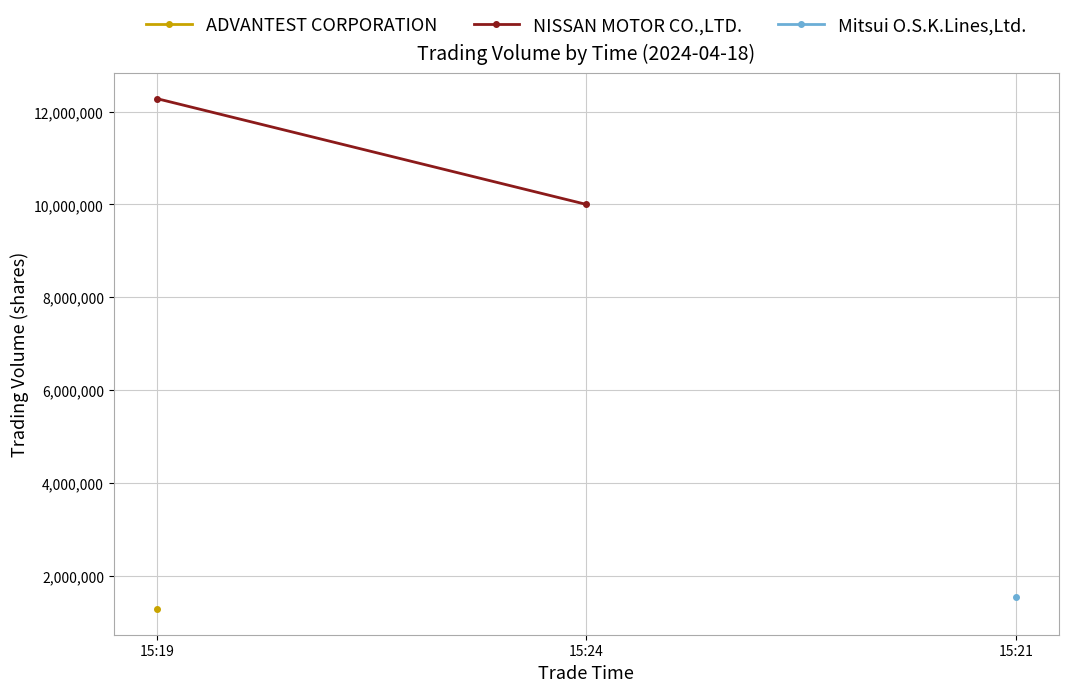

List the labels in order of value, smallest first.

15:24, 15:19